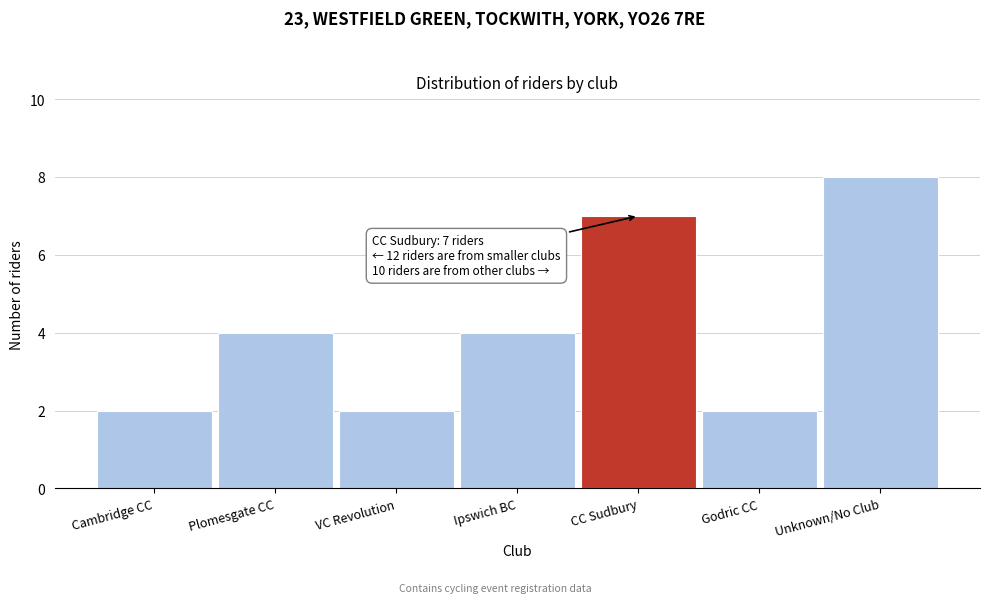

Reading left to right, transcribe all the data shown in this chart.

2	4	2	4	7	2	8